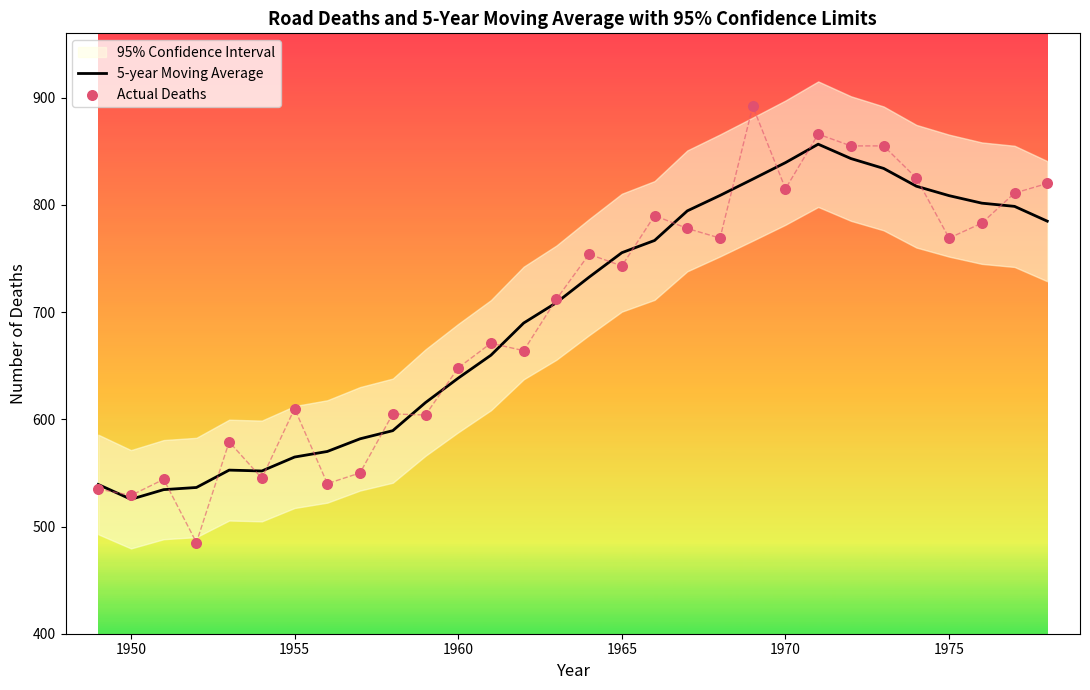

Is it true that 5-year Moving Average equals 808.6 at 1975?

True